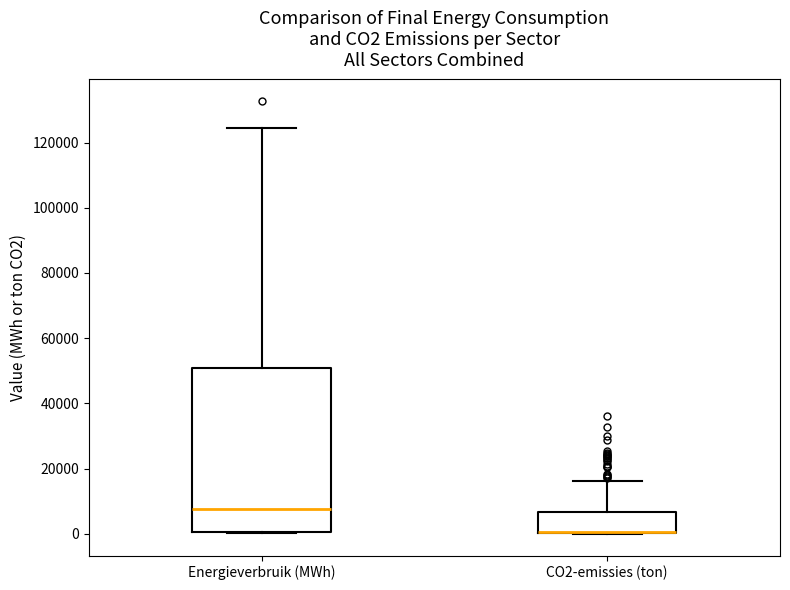

Reading left to right, read every box against the y-axis: the position of its median line, the range the box covers, and the ends of its whiskers. The values are not printed on the chart, so give them approximately, as read against the axis.

Energieverbruik (MWh): median 8000, box 0 to 52000, whiskers 0 to 124000
CO2-emissies (ton): median 0 (drawn on the box's lower edge), box 0 to 6000, whiskers 0 to 16000